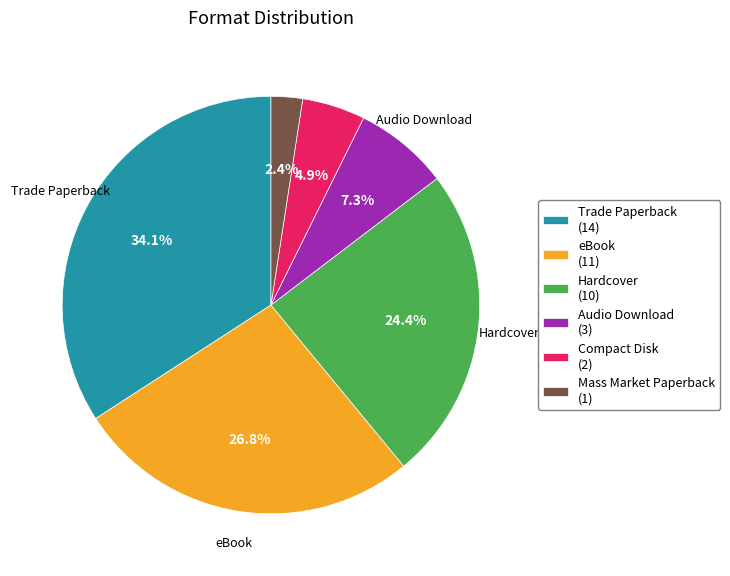

Is there a majority slice in this chart?

No